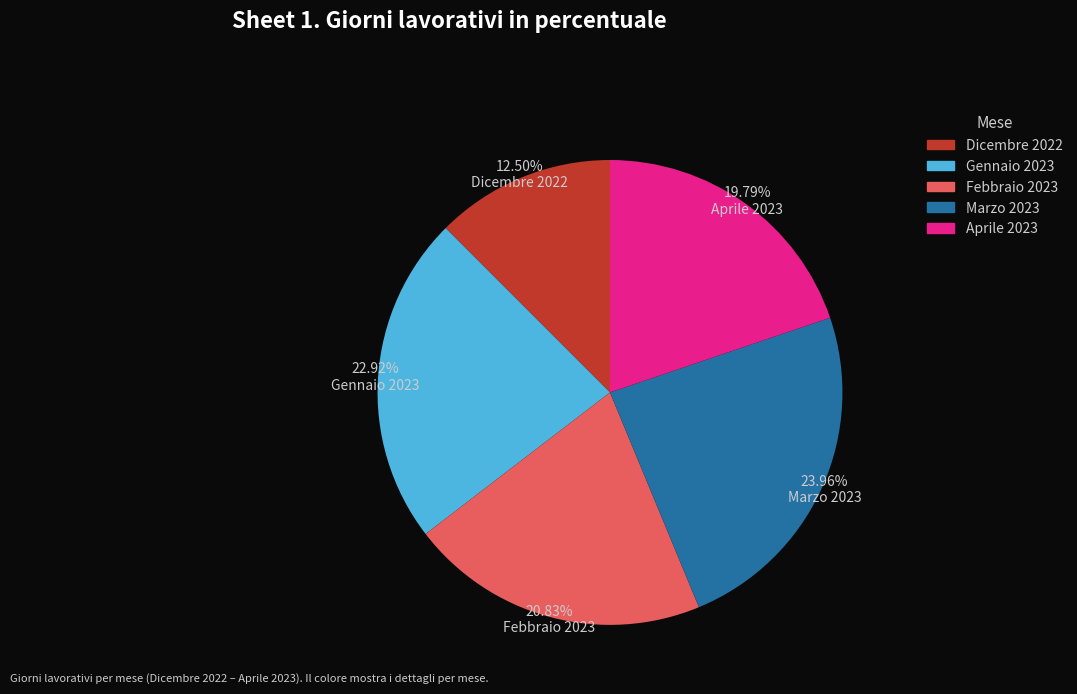

How many segments does this pie chart have?

5